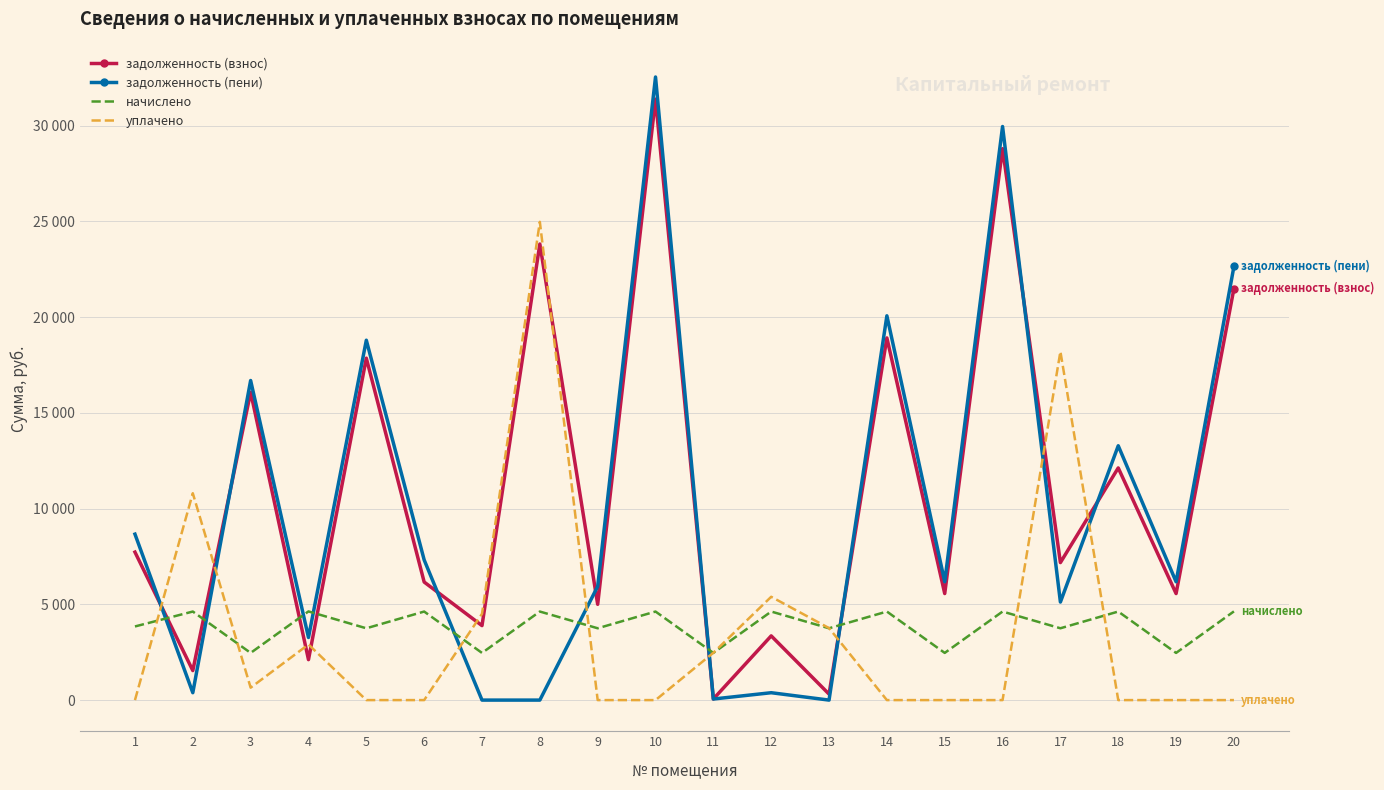

What are all the series names shown in the legend?

задолженность (взнос), задолженность (пени), начислено, уплачено